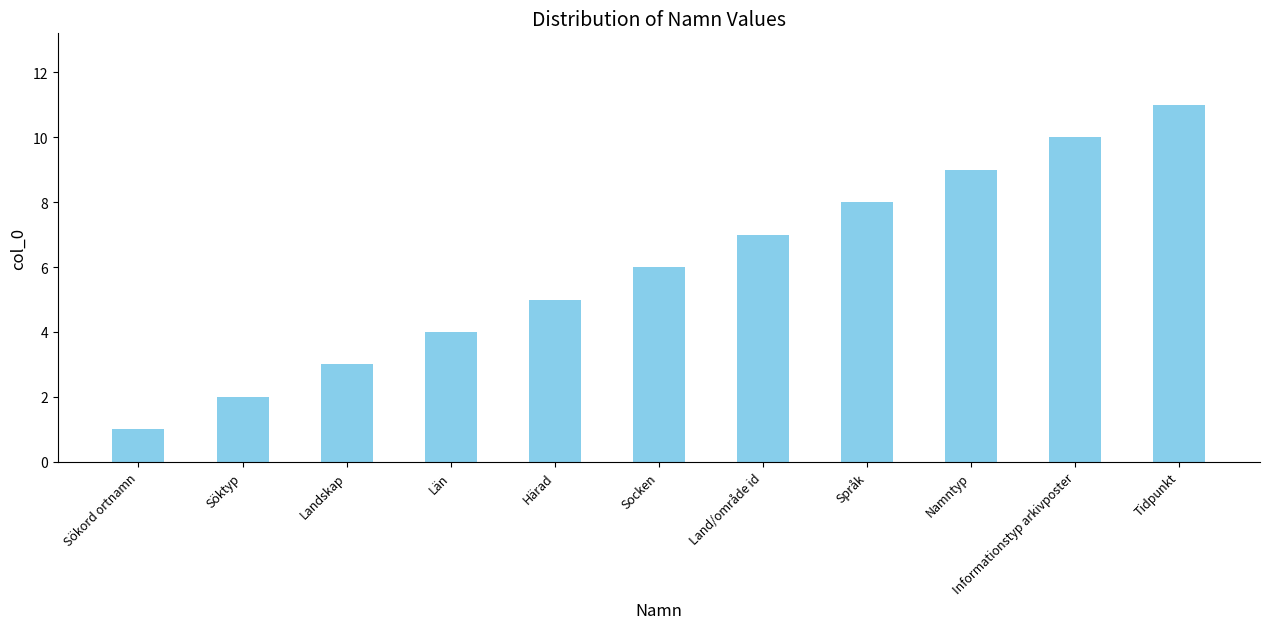

Reading right to left, transcribe all the data shown in this chart.

Tidpunkt=11	Informationstyp arkivposter=10	Namntyp=9	Språk=8	Land/område id=7	Socken=6	Härad=5	Län=4	Landskap=3	Söktyp=2	Sökord ortnamn=1